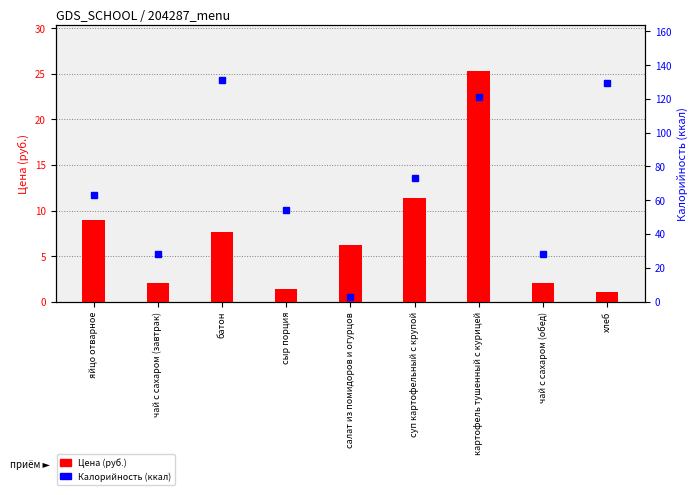

Reading left to right, list all the values displayed in this chart.

Цена (руб.): яйцо отварное=9.0	чай с сахаром (завтрак)=2.0	батон=7.6	сыр порция=1.4	салат из помидоров и огурцов=6.2	суп картофельный с крупой=11.4	картофель тушенный с курицей=25.3	чай с сахаром (обед)=2.0	хлеб=1.0
Калорийность (ккал): яйцо отварное=63.0	чай с сахаром (завтрак)=28.0	батон=131.0	сыр порция=54.0	салат из помидоров и огурцов=2.8	суп картофельный с крупой=73.2	картофель тушенный с курицей=121.0	чай с сахаром (обед)=28.0	хлеб=129.5